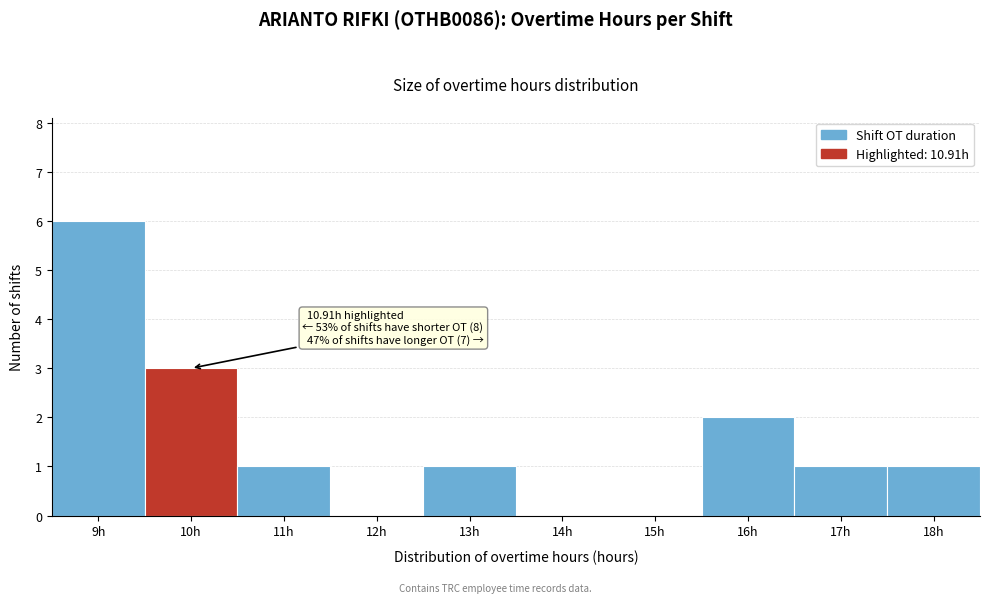

Reading left to right, what are all the values shown in this chart?

9h=6	10h=3	11h=1	12h=0	13h=1	14h=0	15h=0	16h=2	17h=1	18h=1